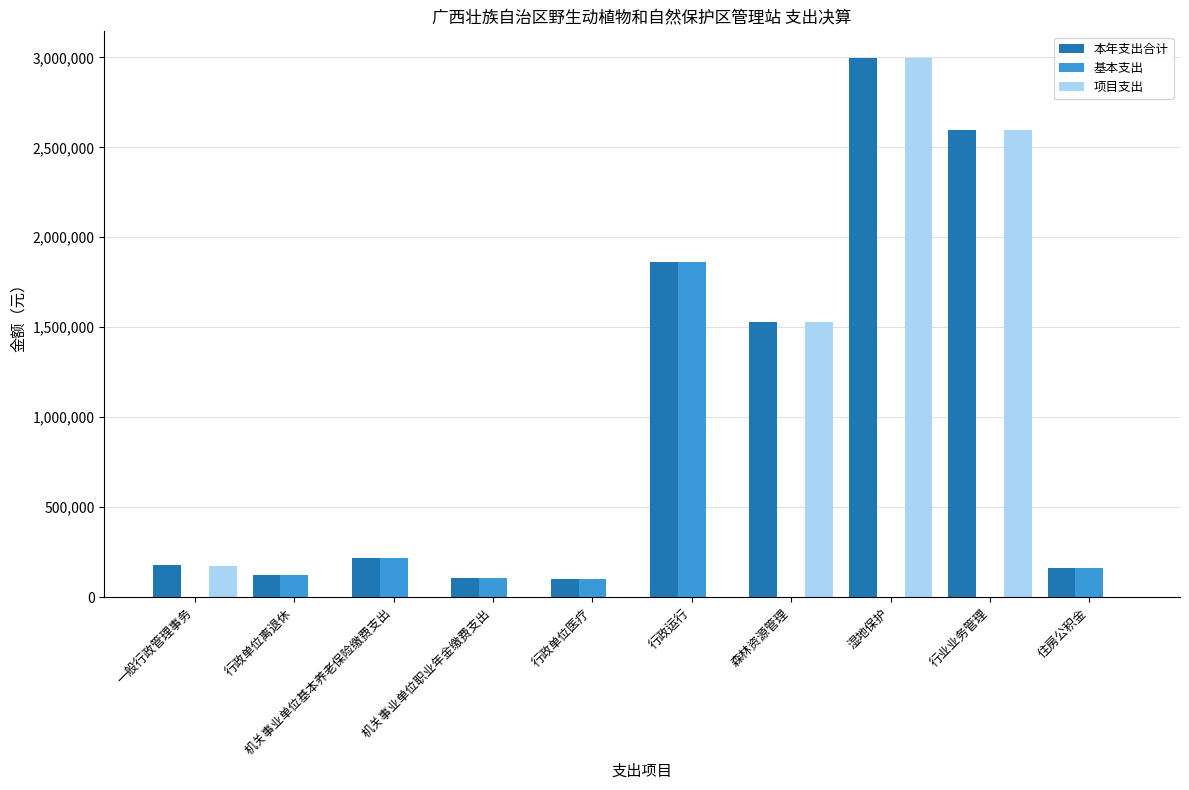

What are all the series names shown in the legend?

本年支出合计, 基本支出, 项目支出